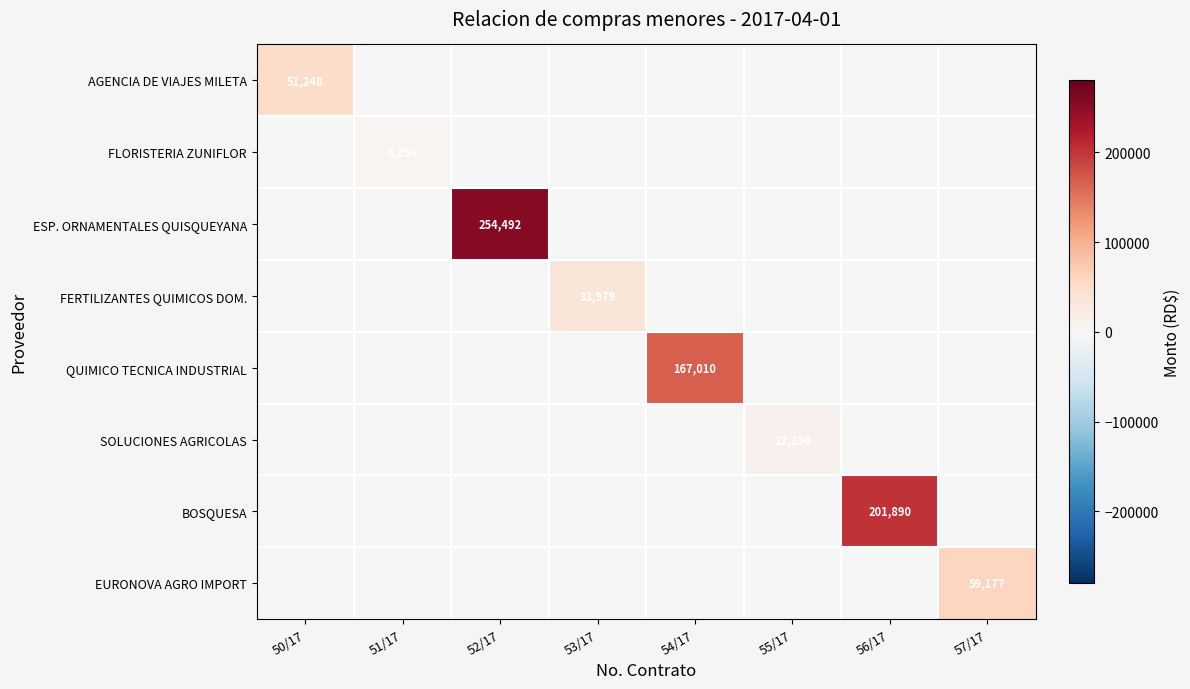

What is the spread (max minus min) of values at 51/17?

6254.0